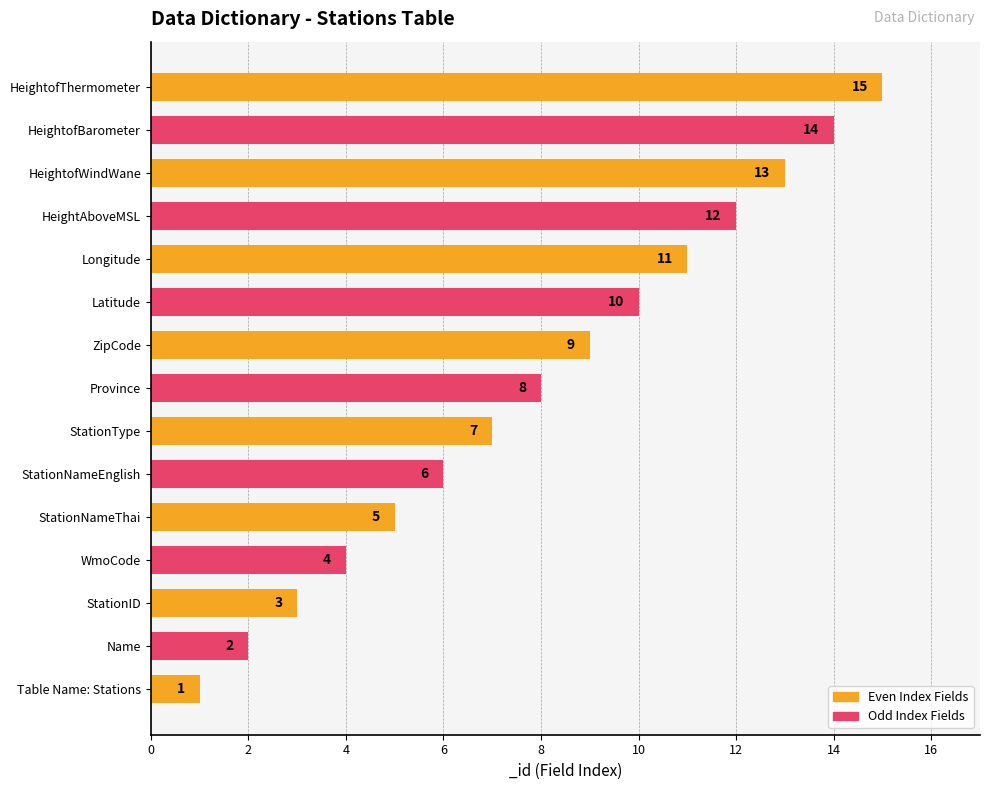

What is the sum of the values at Table Name: Stations and HeightofWindWane?

14